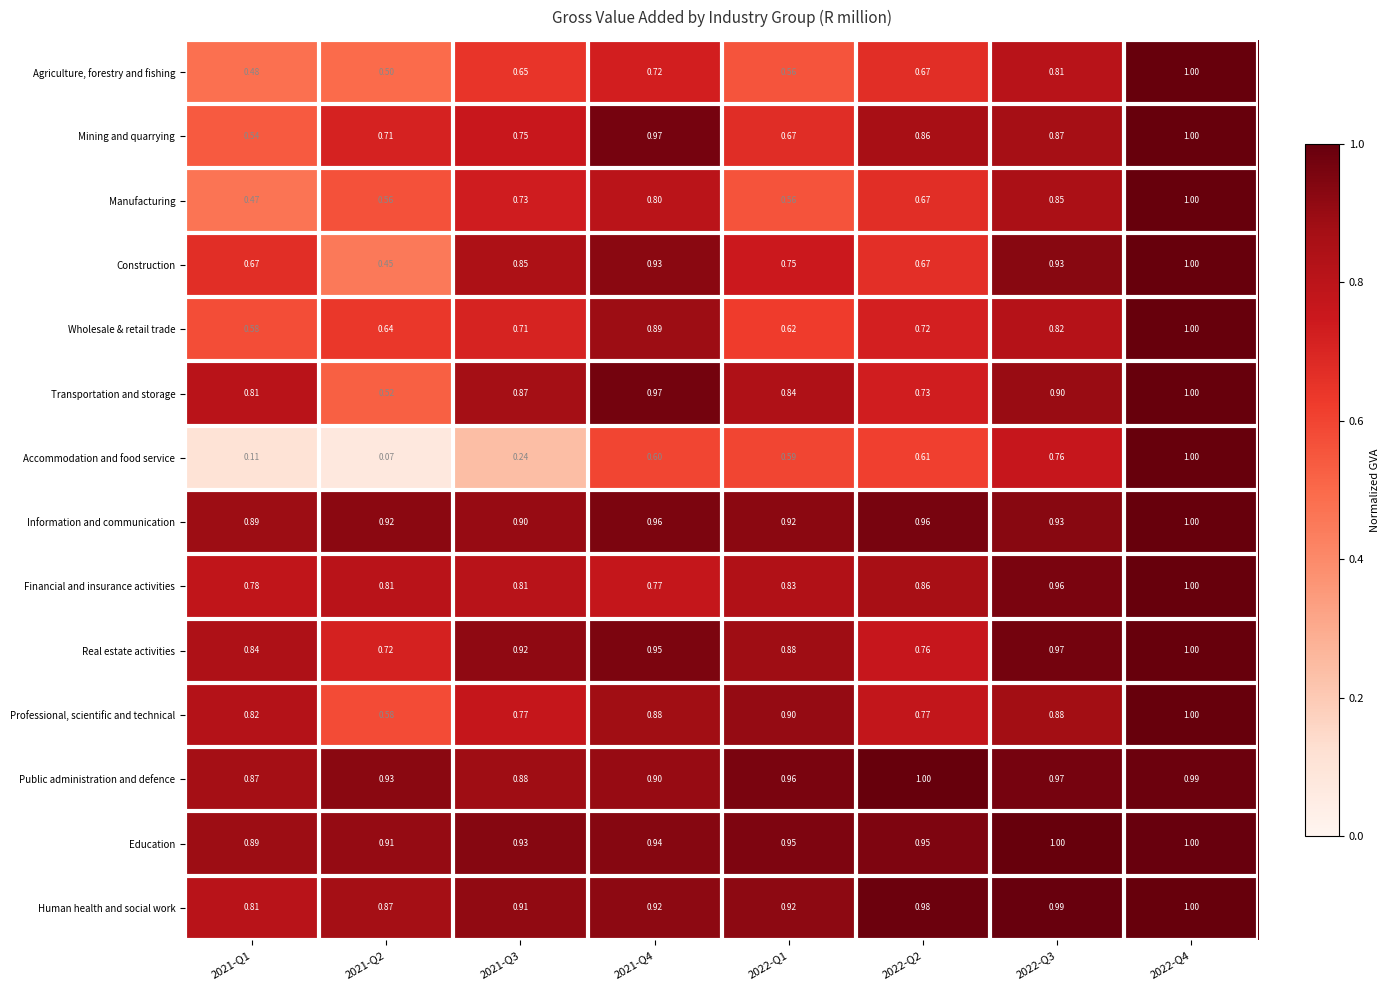

Between 2021-Q1 and 2022-Q4, which series saw the biggest shift?

Accommodation and food service